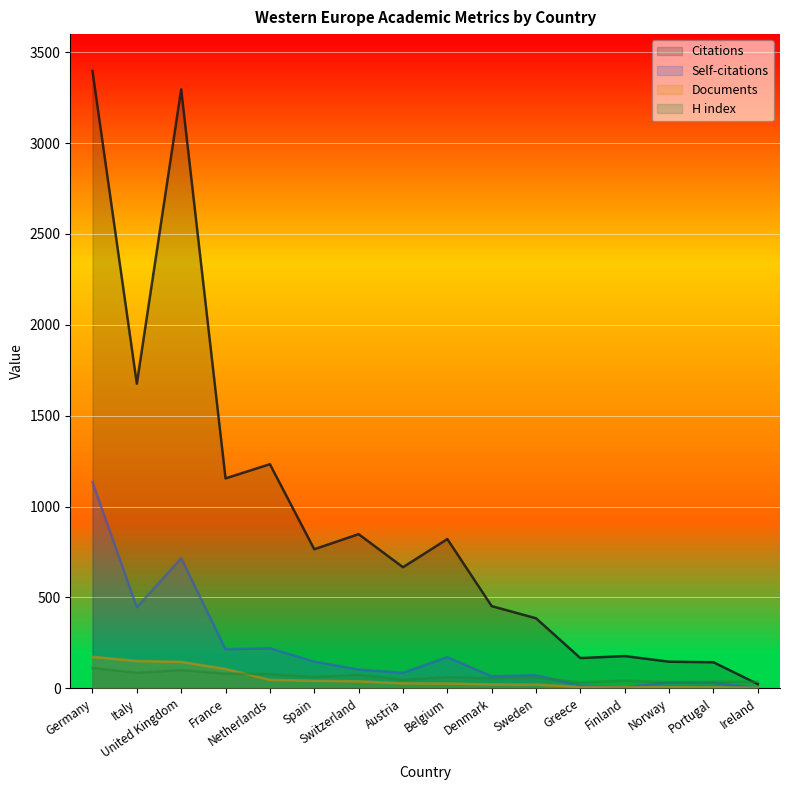

How many data points in Documents are less than 27?

8